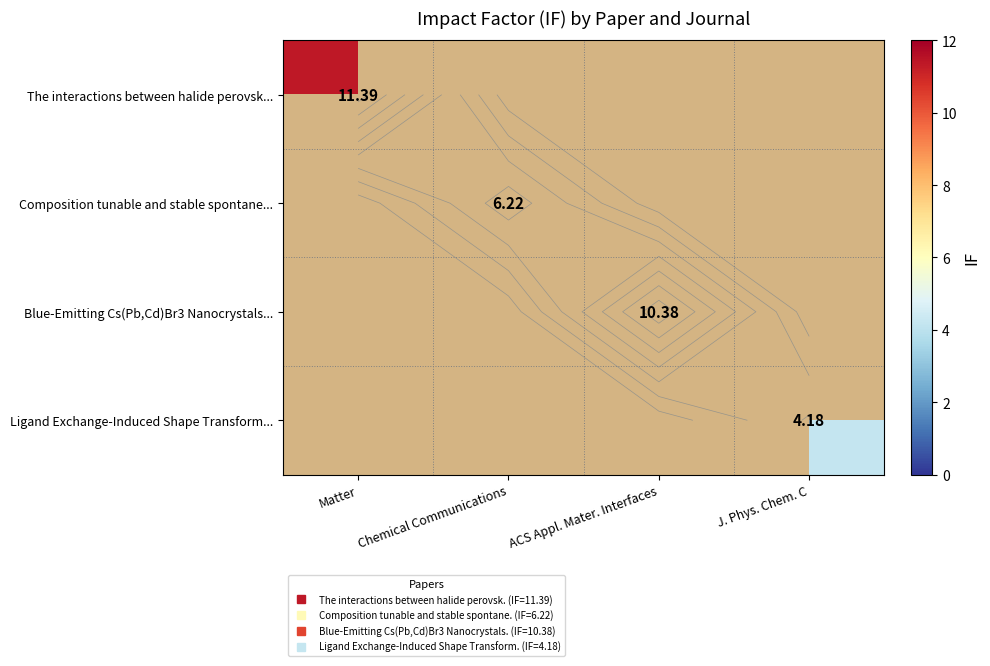

What is the greatest value displayed?

11.4